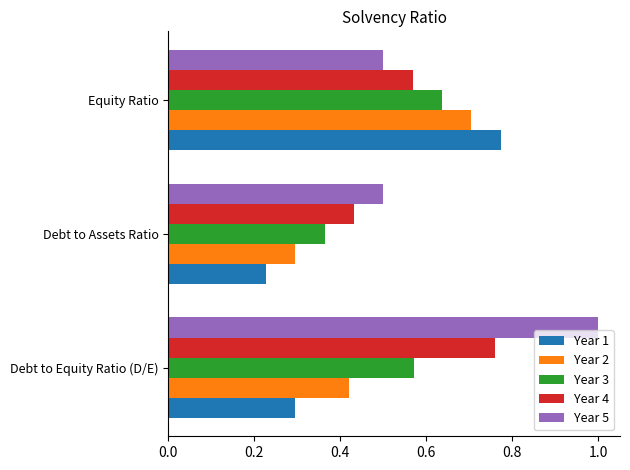

At how many categories does at least one series exceed 0?

3